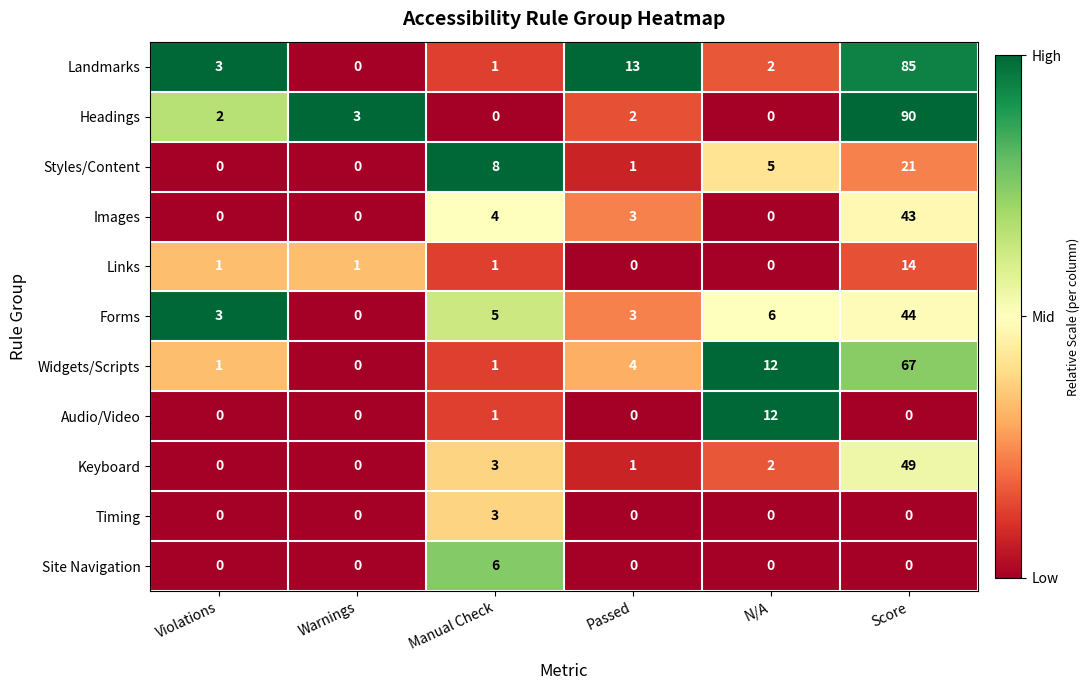

What is the approximate value of Links at Score, to the nearest 10?

10